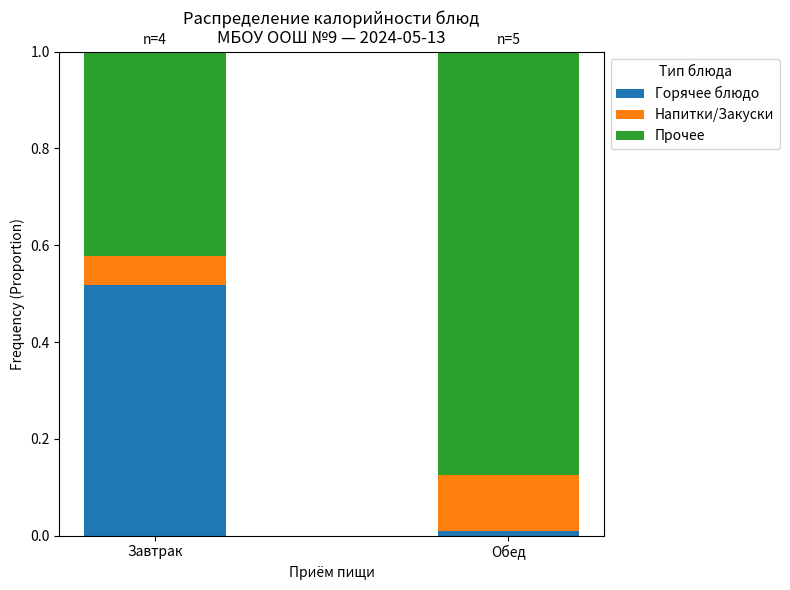

True or false: Горячее блюдо has a value of 0.7 at Завтрак.

False